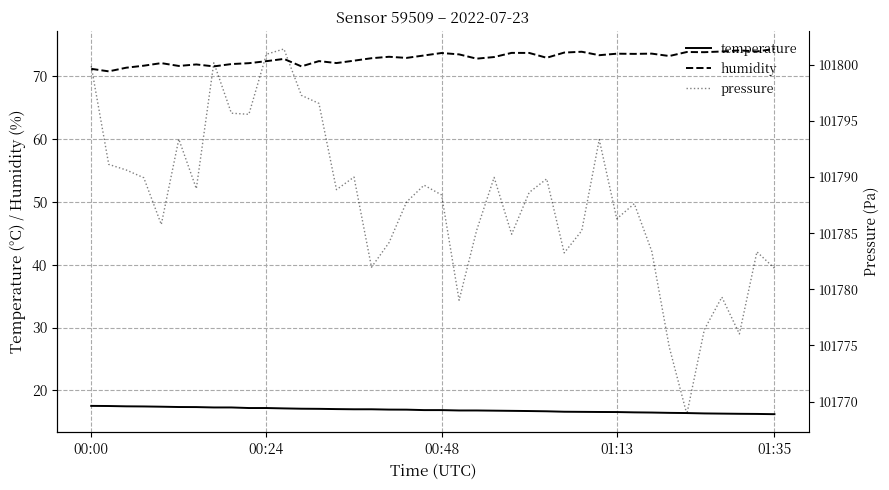

At which category is the sum across all series the highest?

11